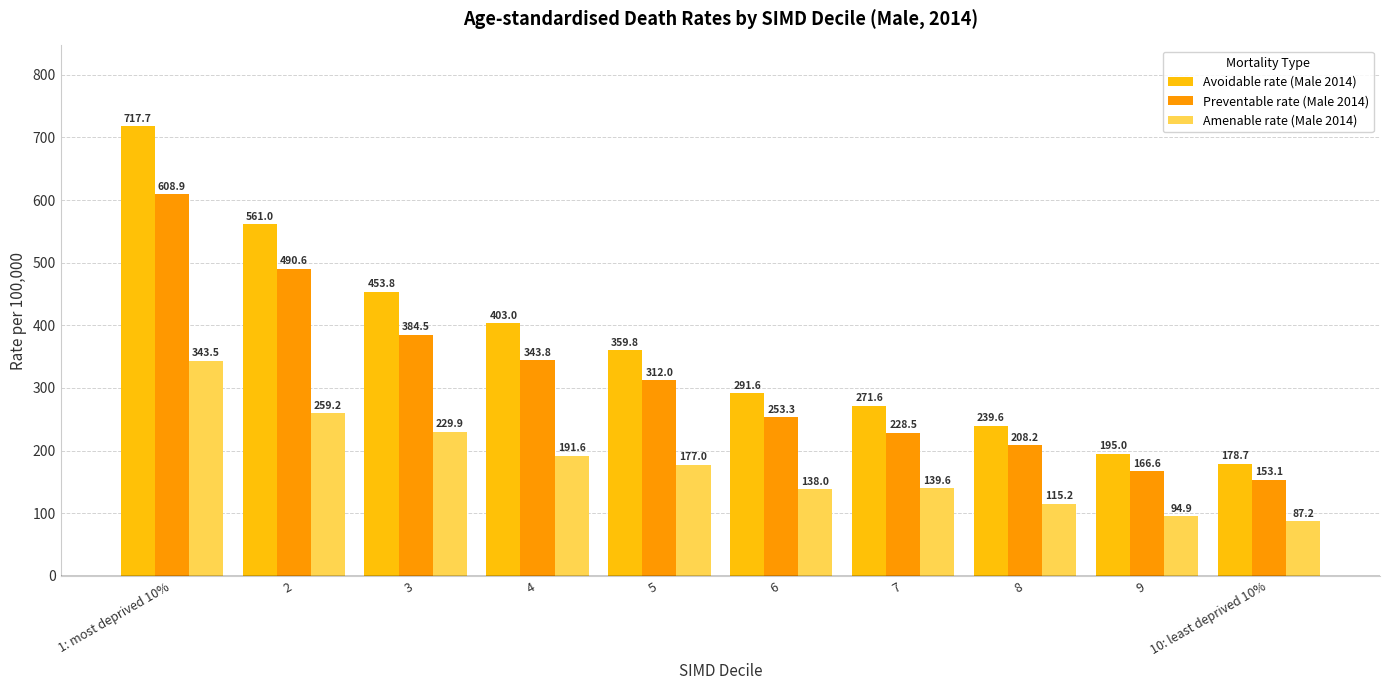

What position from the right is 3?

8